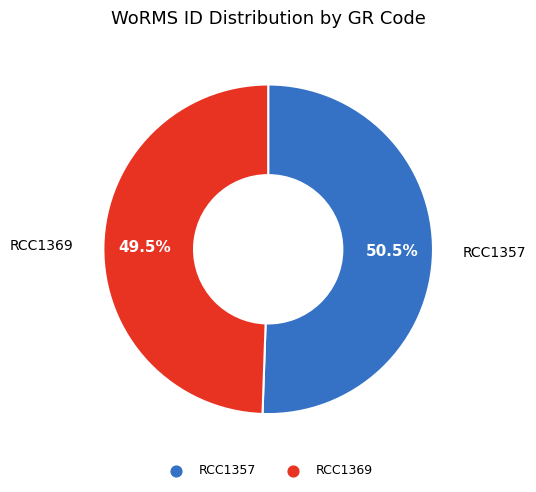

Is the sum of RCC1369 and RCC1357 greater than half?

Yes